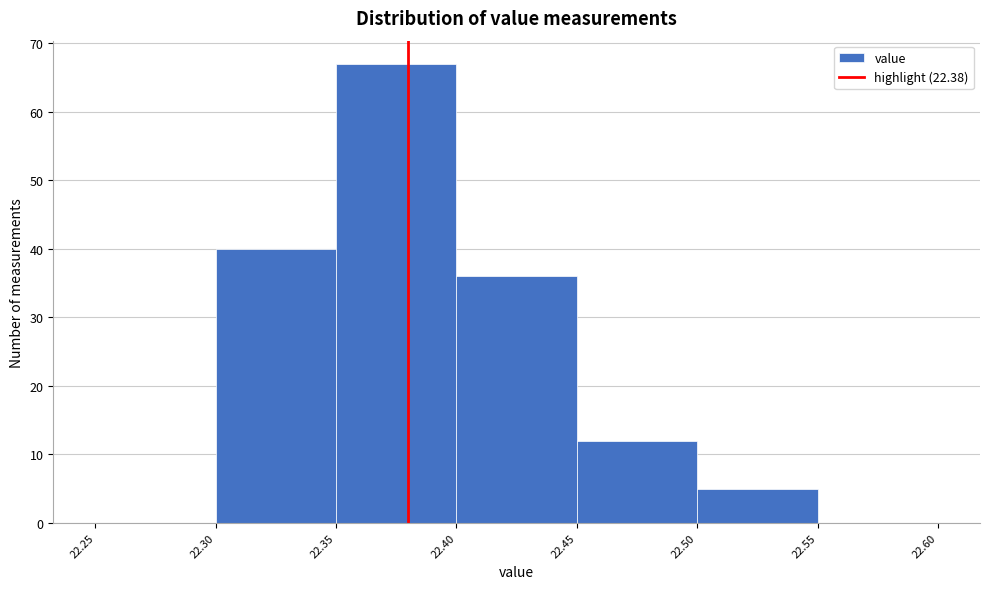

Reading left to right, list every bar in this chart as the range it spans on the x-axis followed by its height. The values are not printed on the chart, so give them approximately, as read against the axis.

22.25 to 22.30: 0
22.30 to 22.35: 40
22.35 to 22.40: 67
22.40 to 22.45: 36
22.45 to 22.50: 12
22.50 to 22.55: 5
22.55 to 22.60: 0